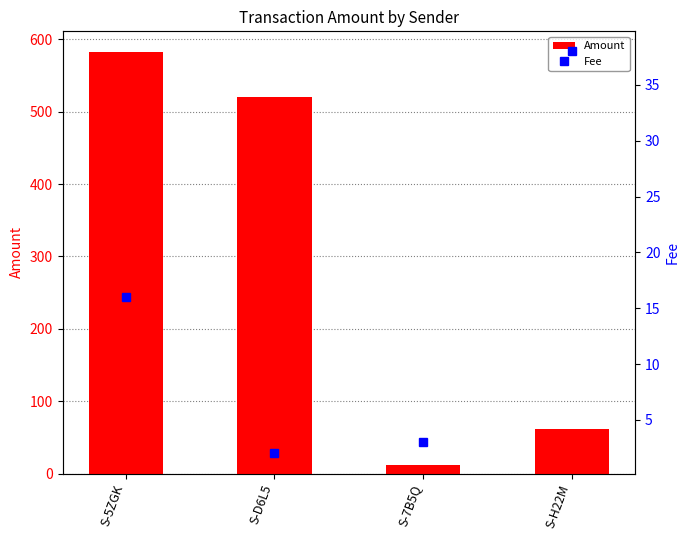

What is the difference between the maximum and minimum values in the Amount series?

570